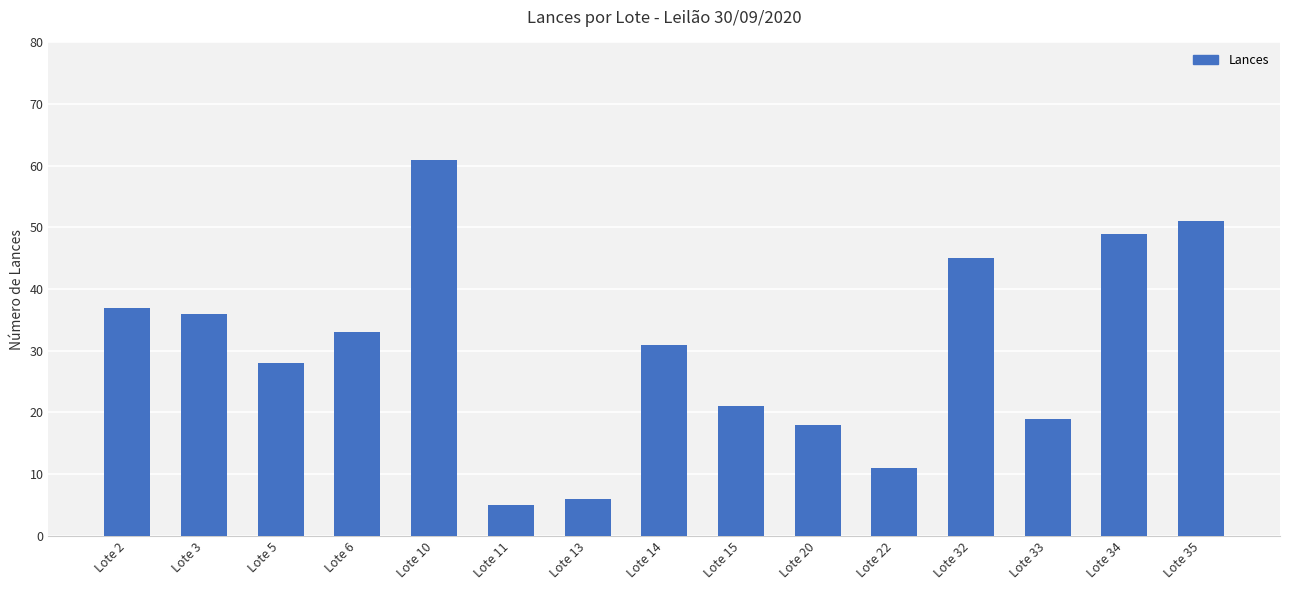

At which label is the value closest to 33?

Lote 6